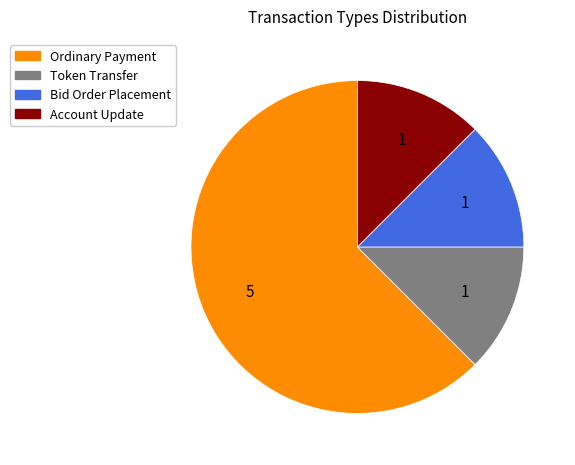

Approximately how many times larger is the value at Bid Order Placement compared to Ordinary Payment?

0.2